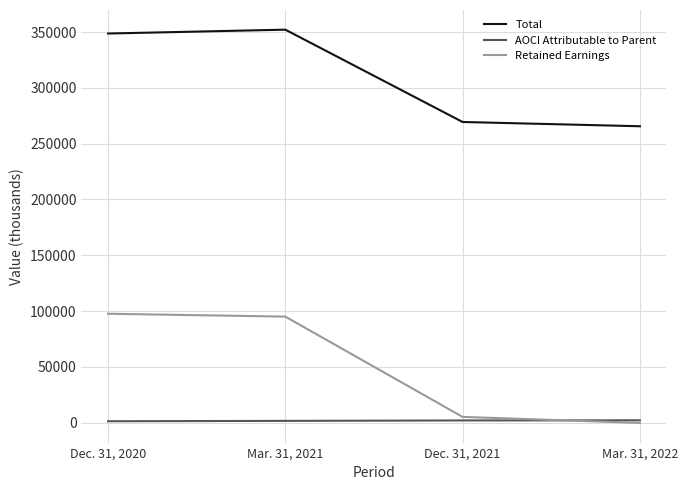

List the series in order of their overall mean, highest first.

Total, Retained Earnings, AOCI Attributable to Parent